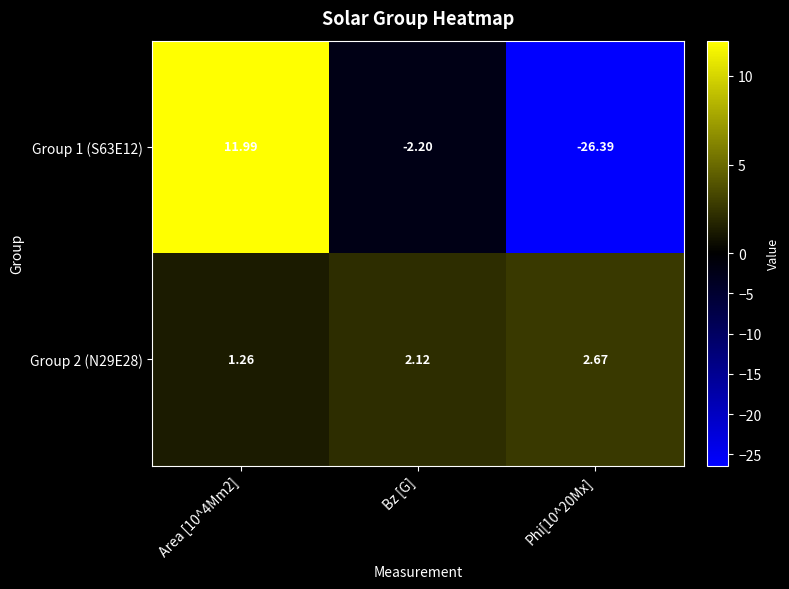

Which label corresponds to the largest value in the chart?

Area [10^4Mm2]